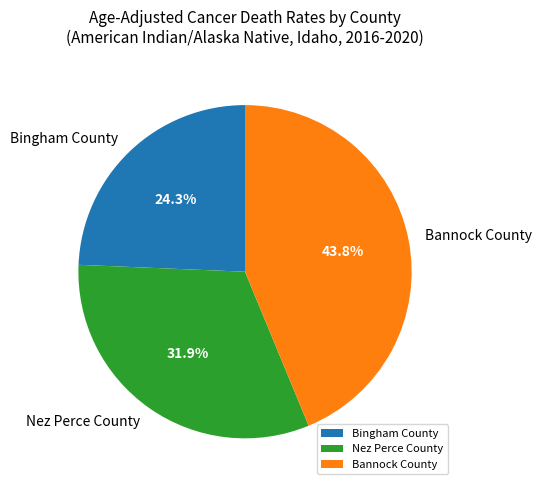

Approximately how many times larger is the value at Nez Perce County compared to Bingham County?

1.3